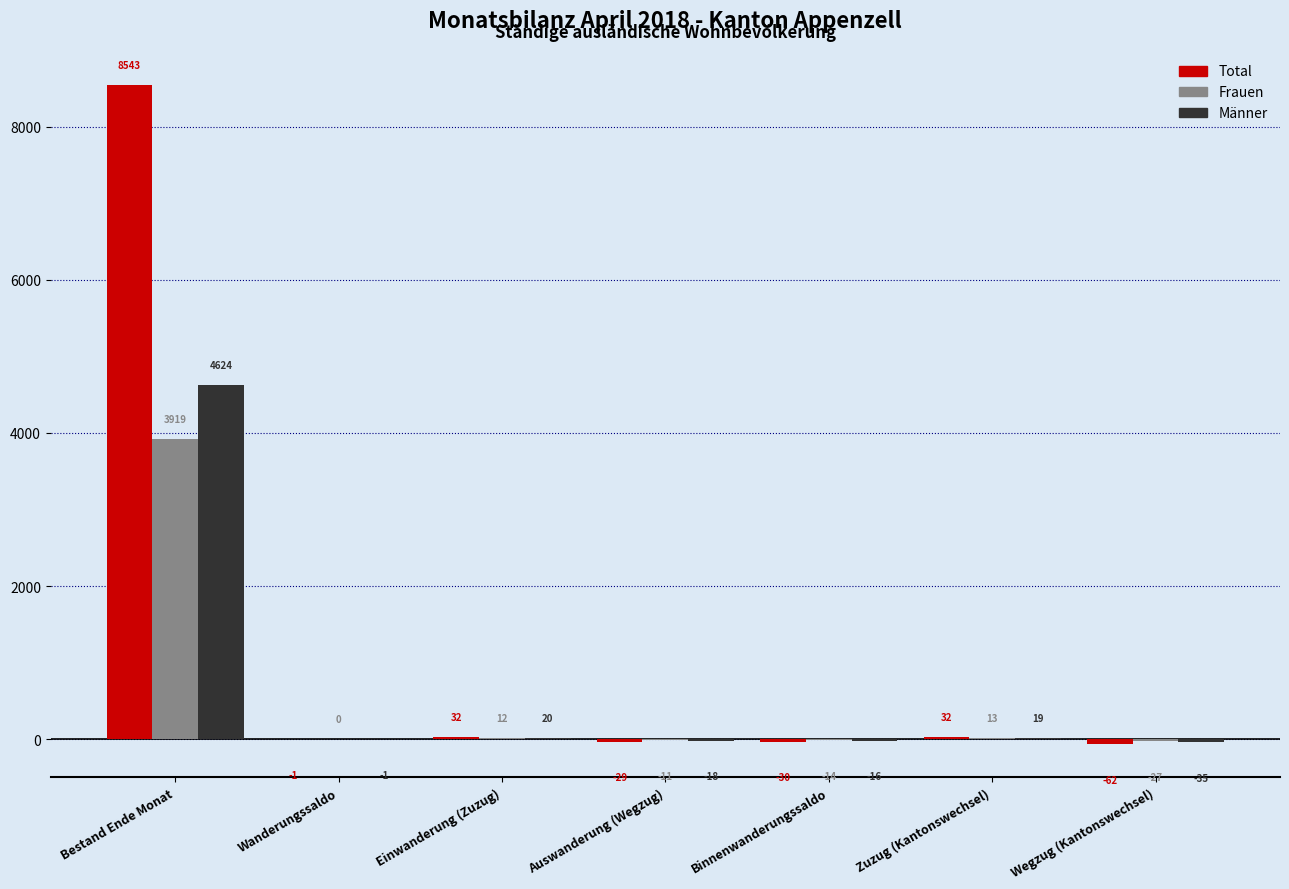

How many groups of bars are there?

7